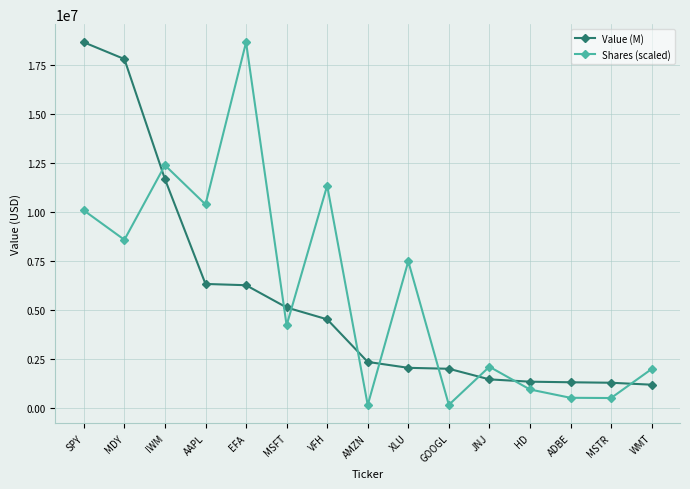

Which series has the largest total across all categories?

Shares (scaled)